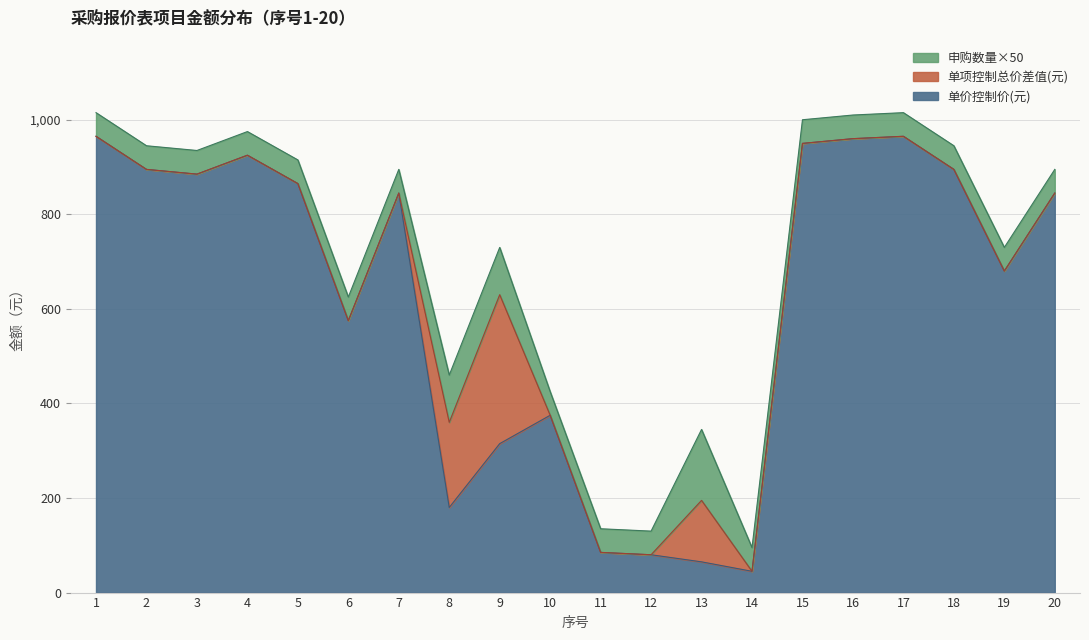

What are all the series names shown in the legend?

申购数量×50, 单项控制总价差值(元), 单价控制价(元)